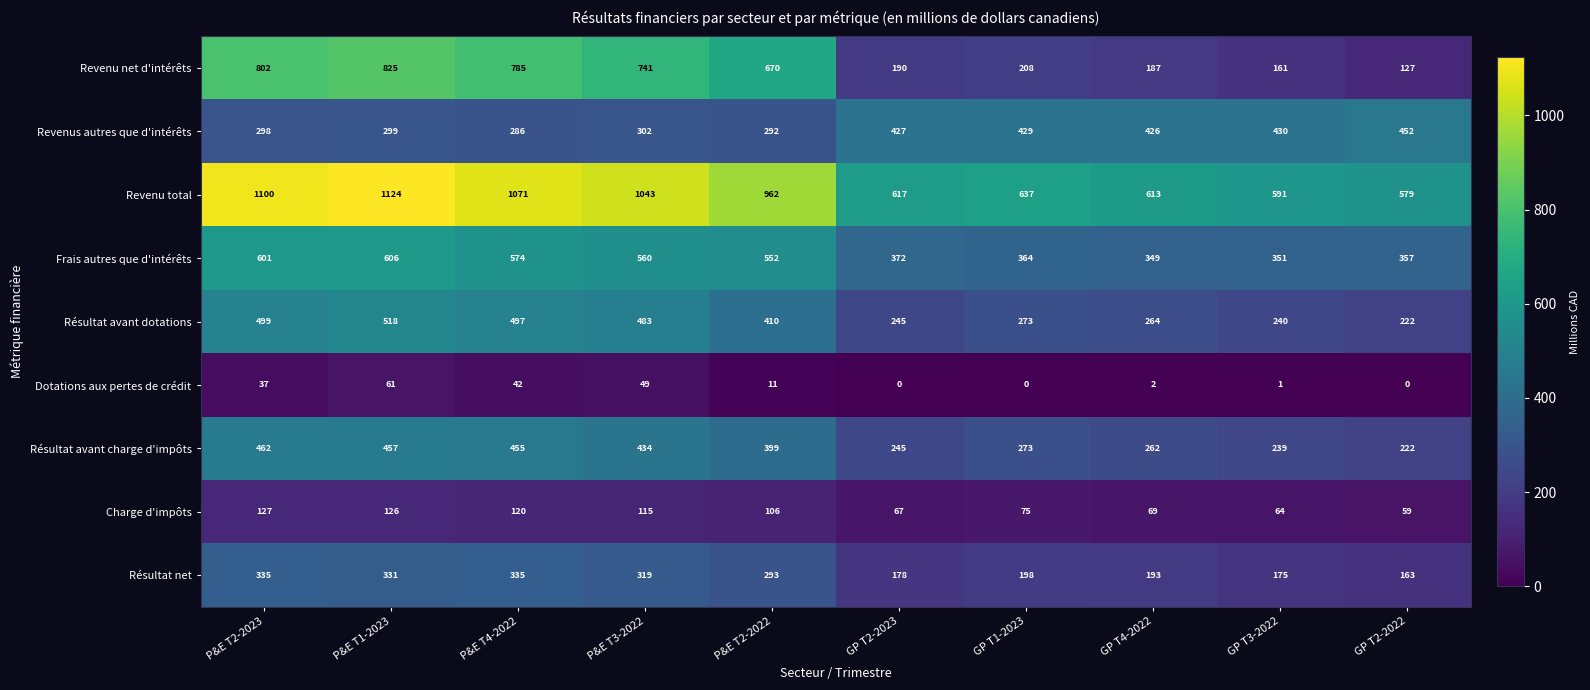

Which category has the lowest value in the Revenu total series?

GP T2-2022